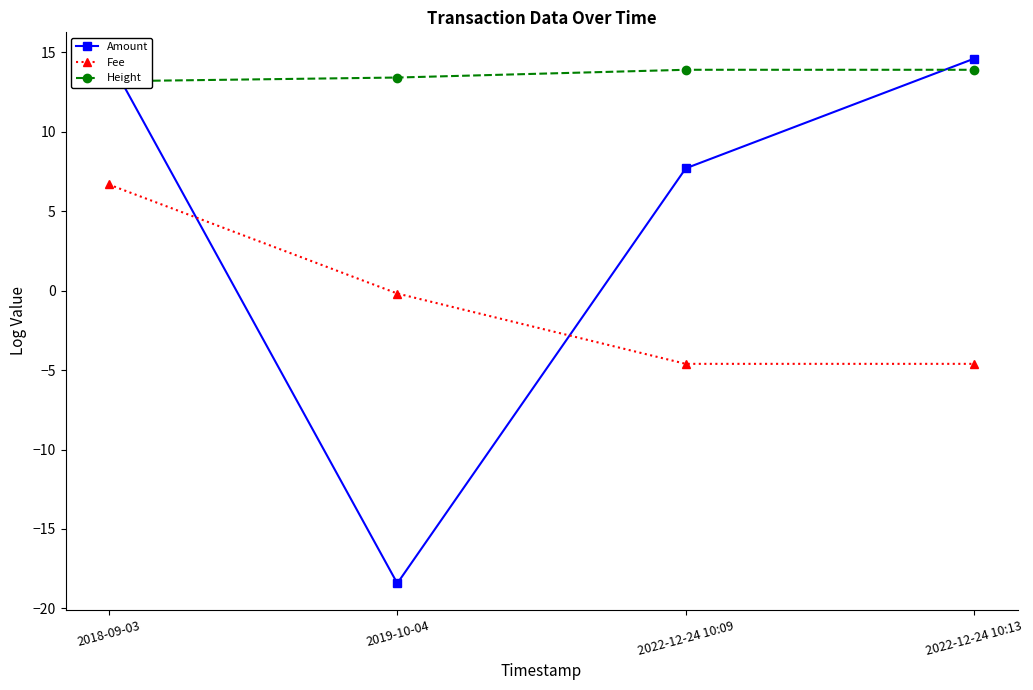

Reading left to right, list all the values displayed in this chart.

Amount: 14.6	-18.4	7.7	14.6
Fee: 6.7	-0.2	-4.6	-4.6
Height: 13.2	13.4	13.9	13.9